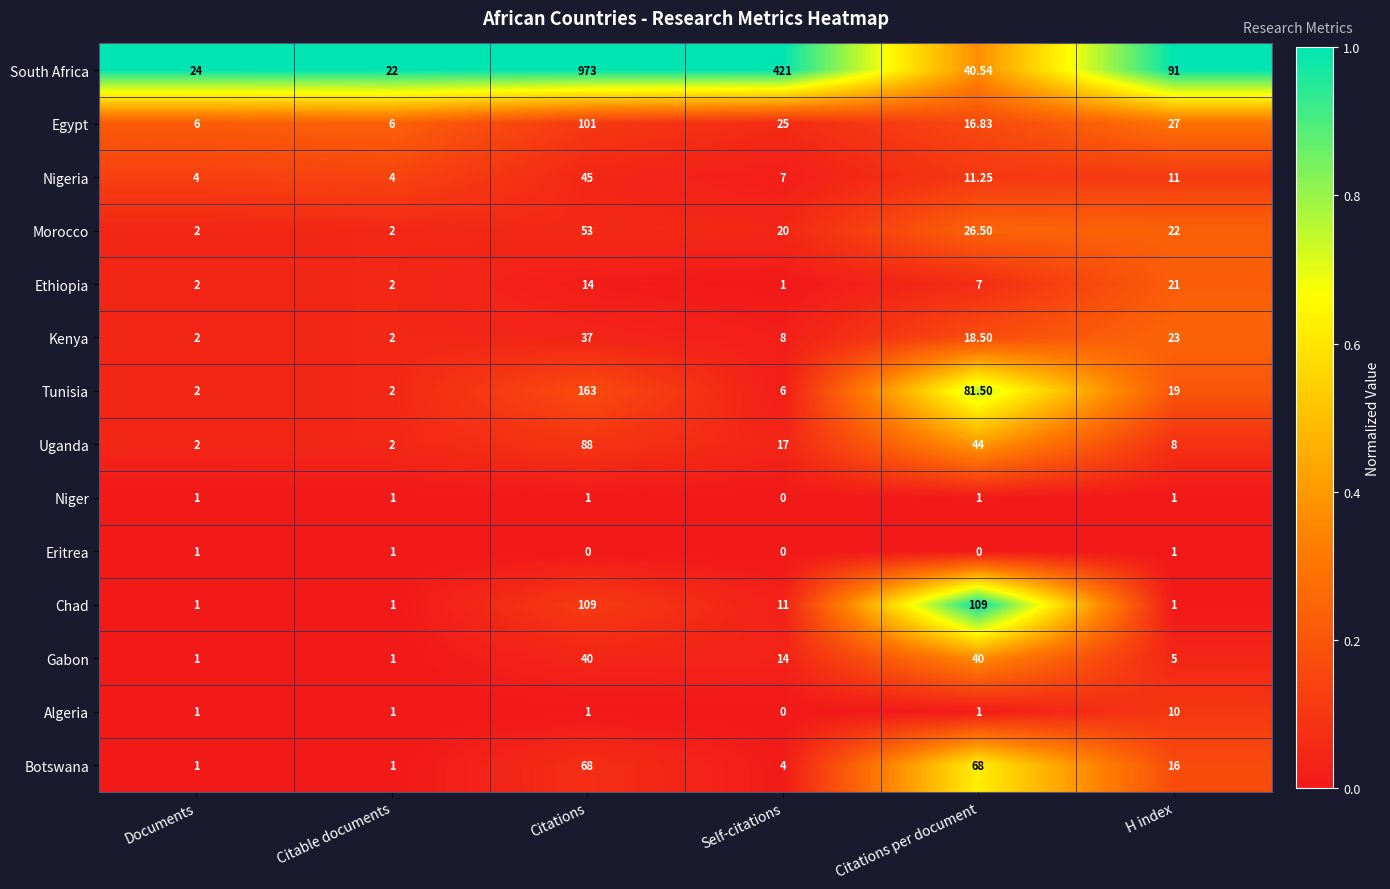

How many data points does each series have?

6